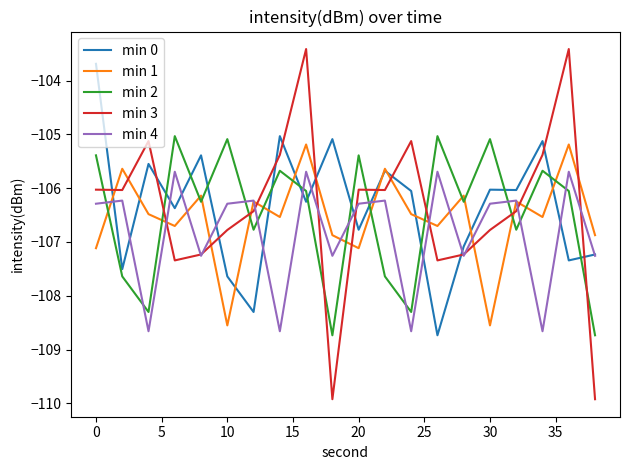

How many intersections are there between min 3 and min 0?

12